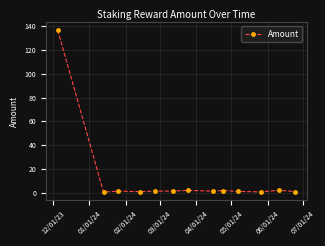

What is the difference between the maximum and minimum values?

136.4